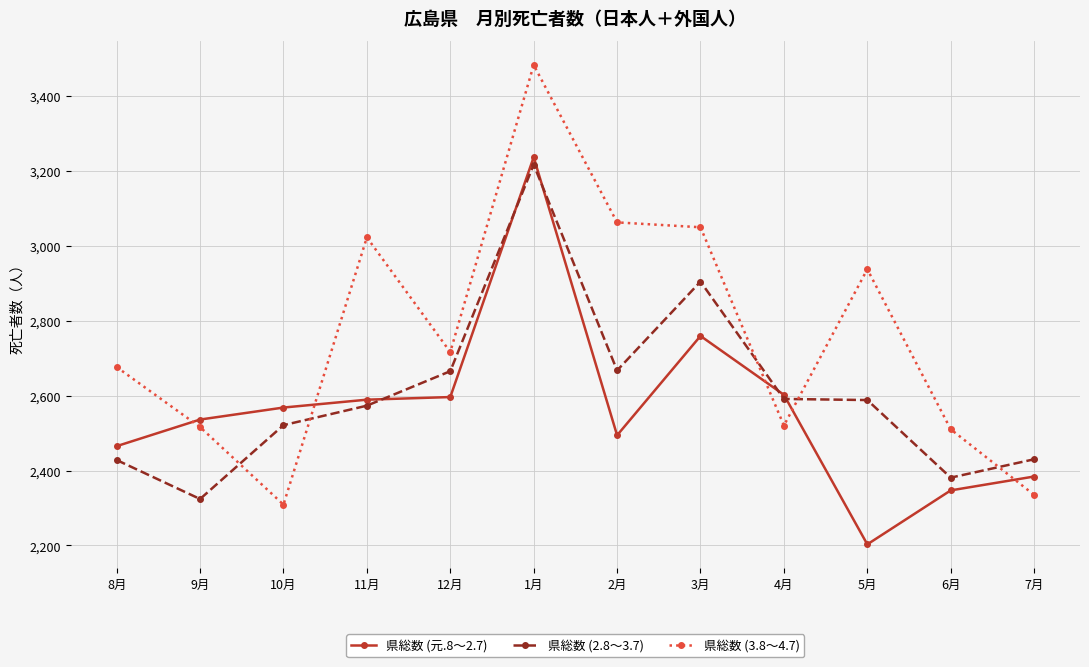

Is the value of 県総数 (2.8～3.7) at 7月 greater than the value of 県総数 (3.8～4.7) at 7月?

Yes